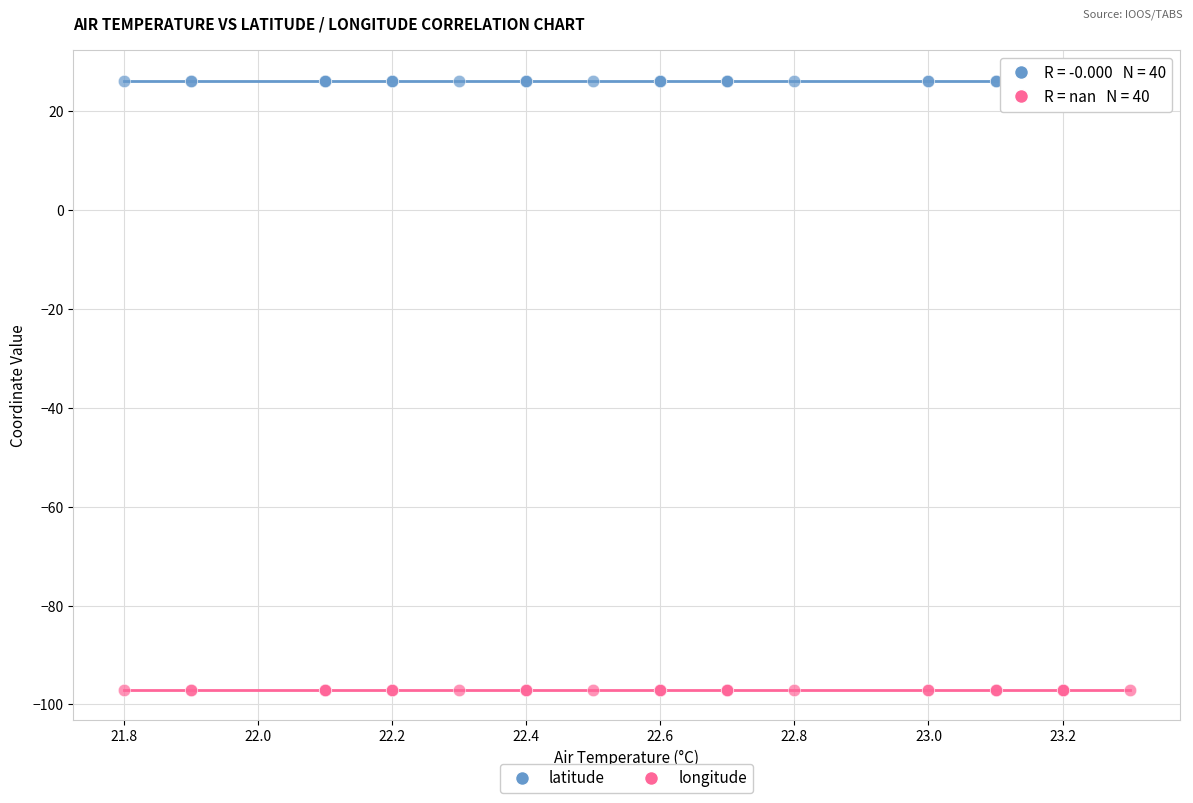

Which series reaches the minimum Y coordinate?

longitude